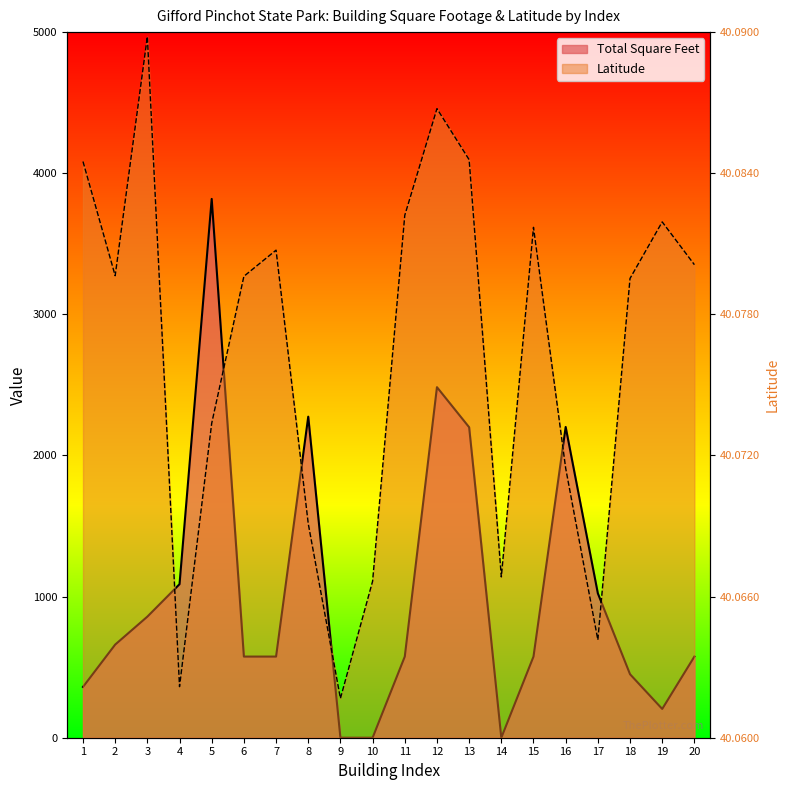

Which series has the largest range (max minus min)?

Latitude